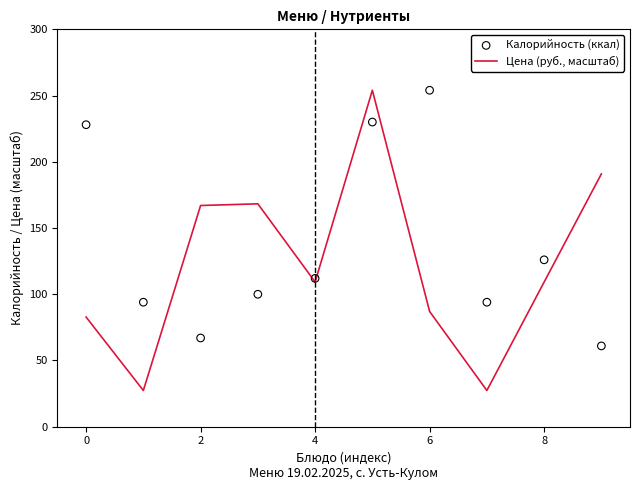

Is it true that Цена (руб., масштаб) equals 38.2 at 6?

False